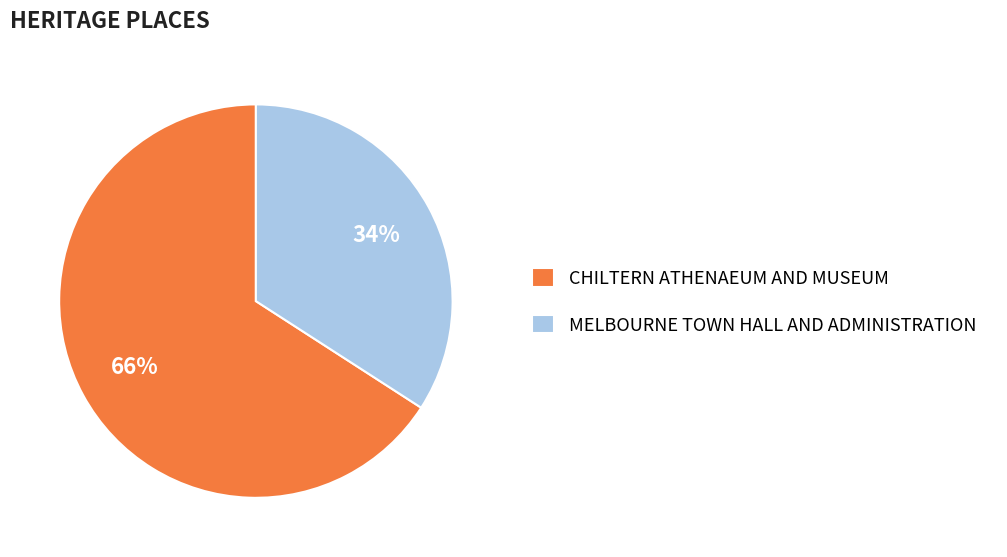

To the nearest percent, what is the difference between the largest and smallest slice percentages?

32%